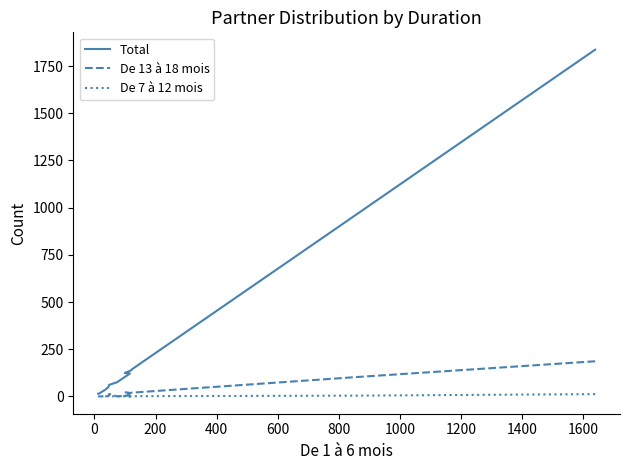

Rank the series by their maximum value, from lowest to highest.

De 7 à 12 mois, De 13 à 18 mois, Total